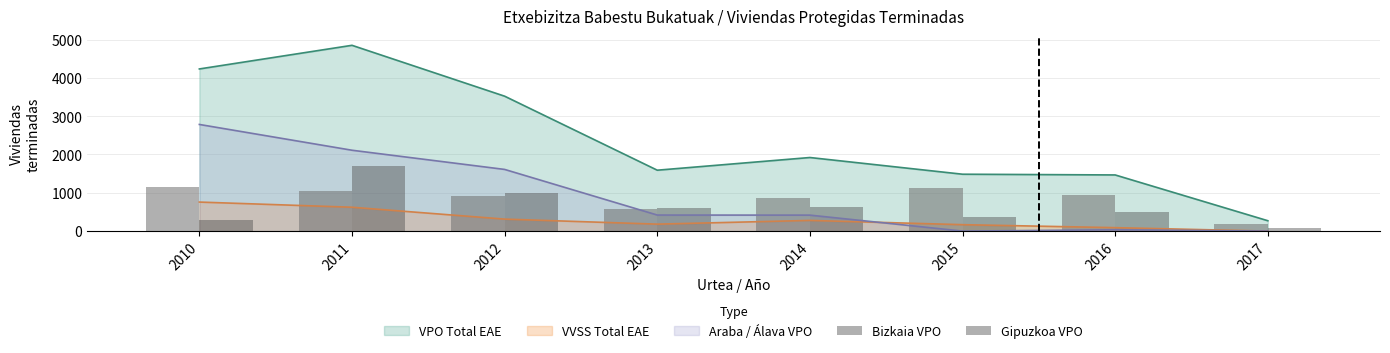

Is the value of Araba / Álava VPO at 2014 greater than the value of VPO Total EAE at 2014?

No